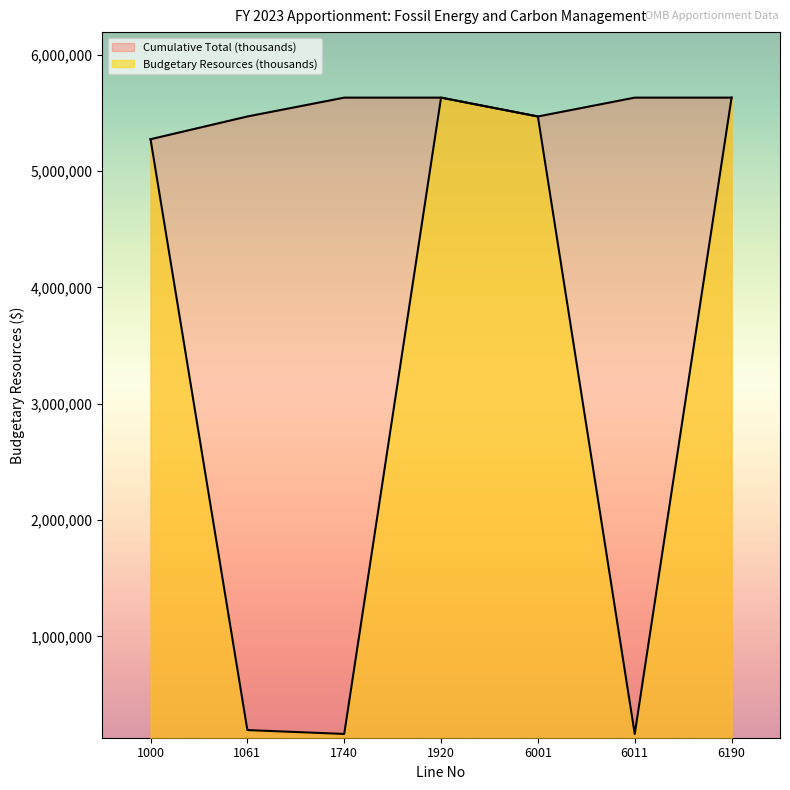

Does the chart have visible grid lines?

No